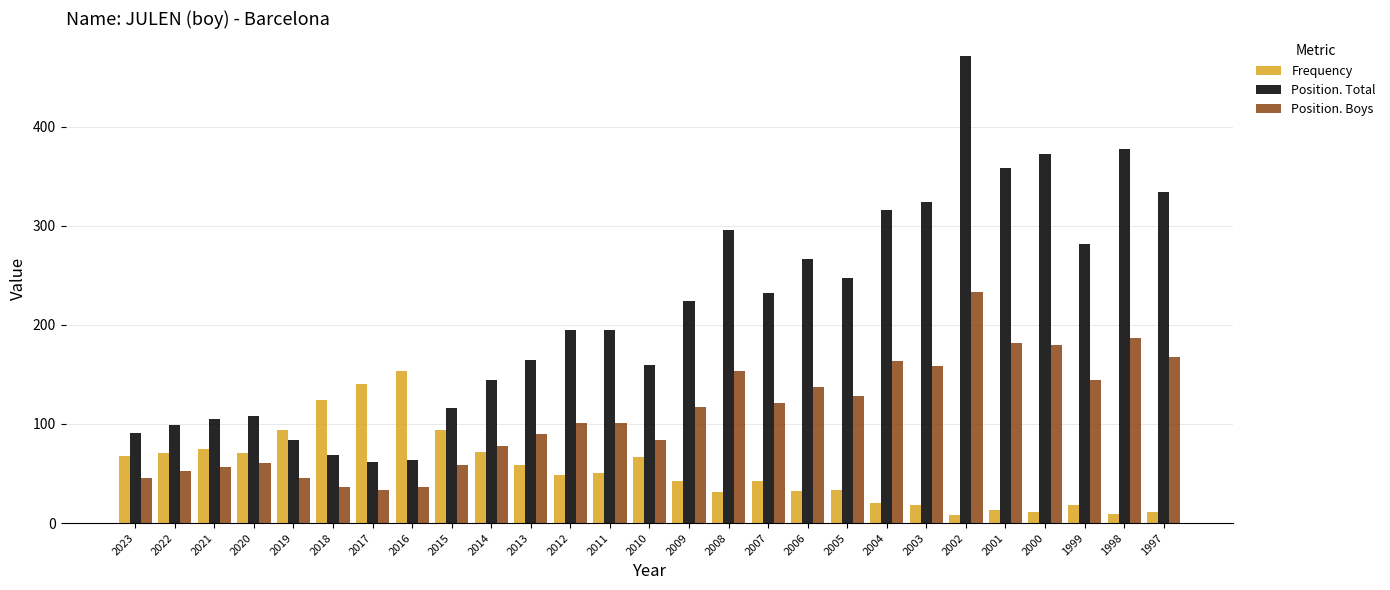

What is the spread (max minus min) of values at 2013?

106